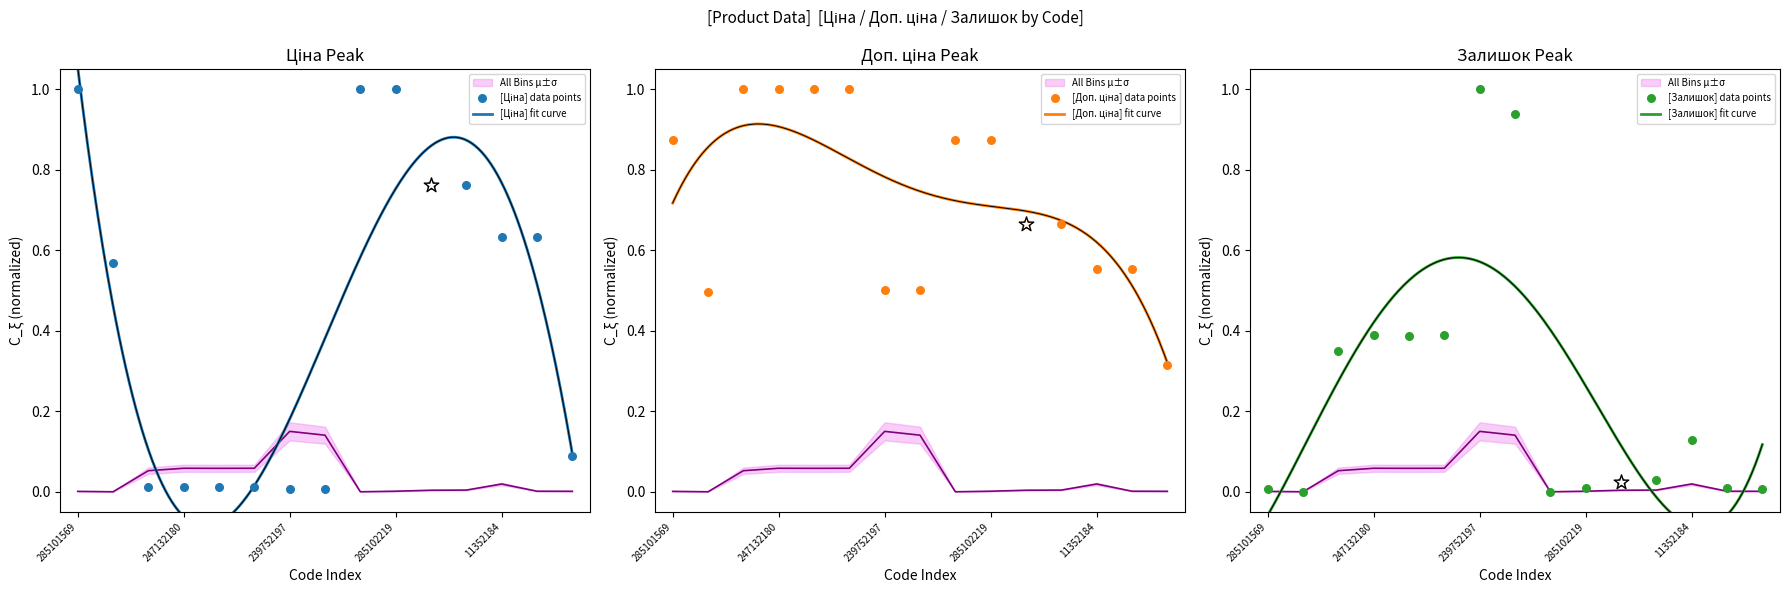

Which series contains the highest Y value?

Ціна